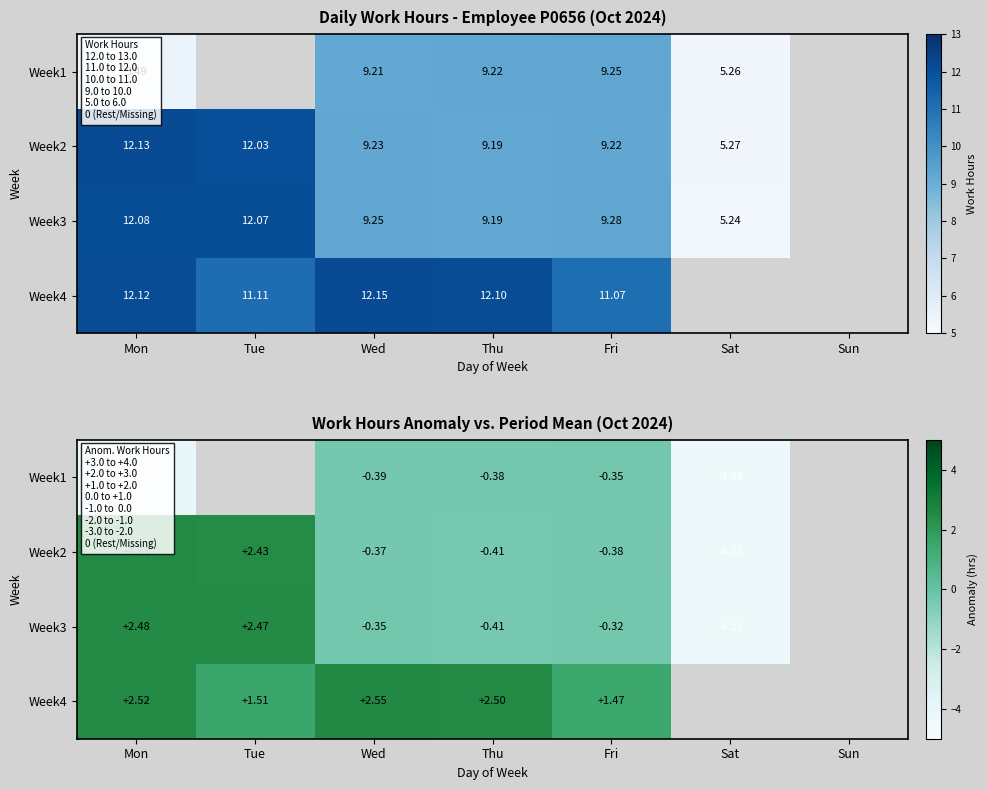

Is it true that Week2 equals 0.0 at Sun?

True